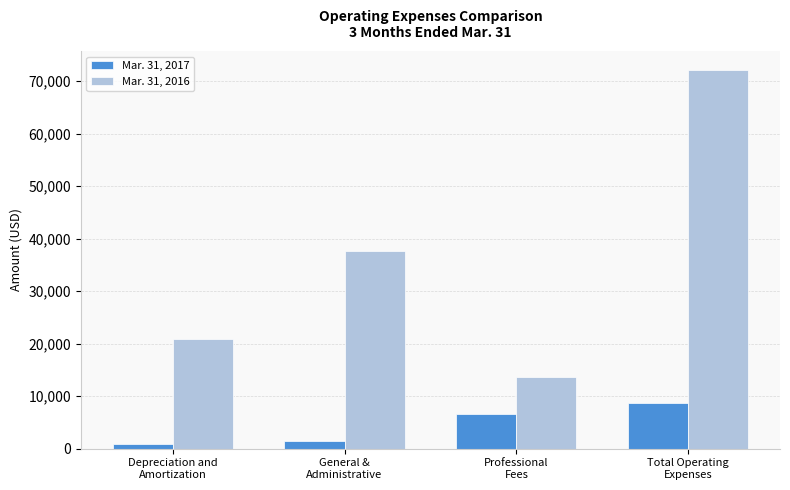

How many groups of bars are there?

4